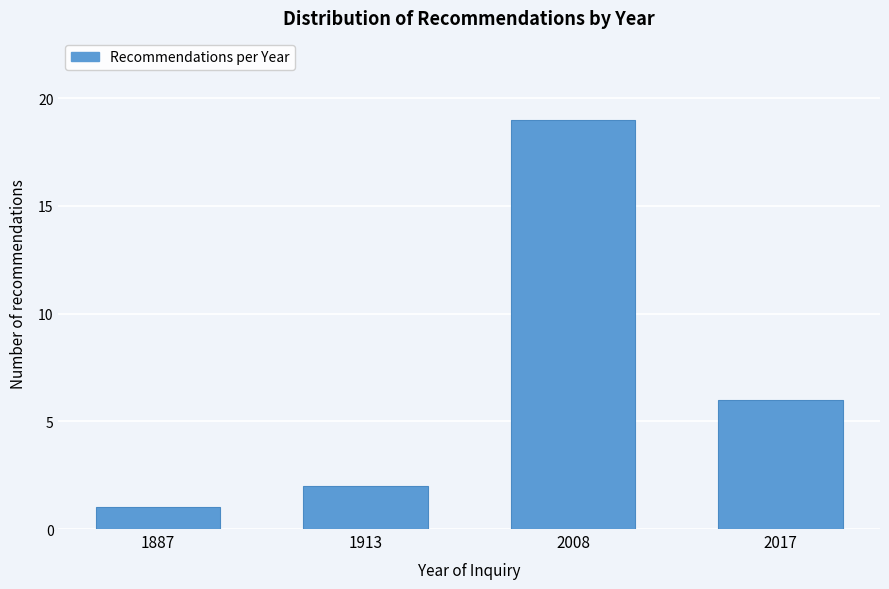

Reading left to right, extract all data points from this chart.

1	2	19	6